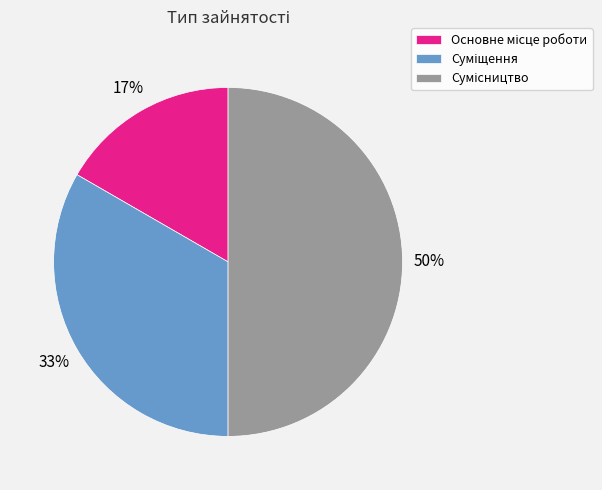

To the nearest percent, what portion does Суміщення represent?

33%